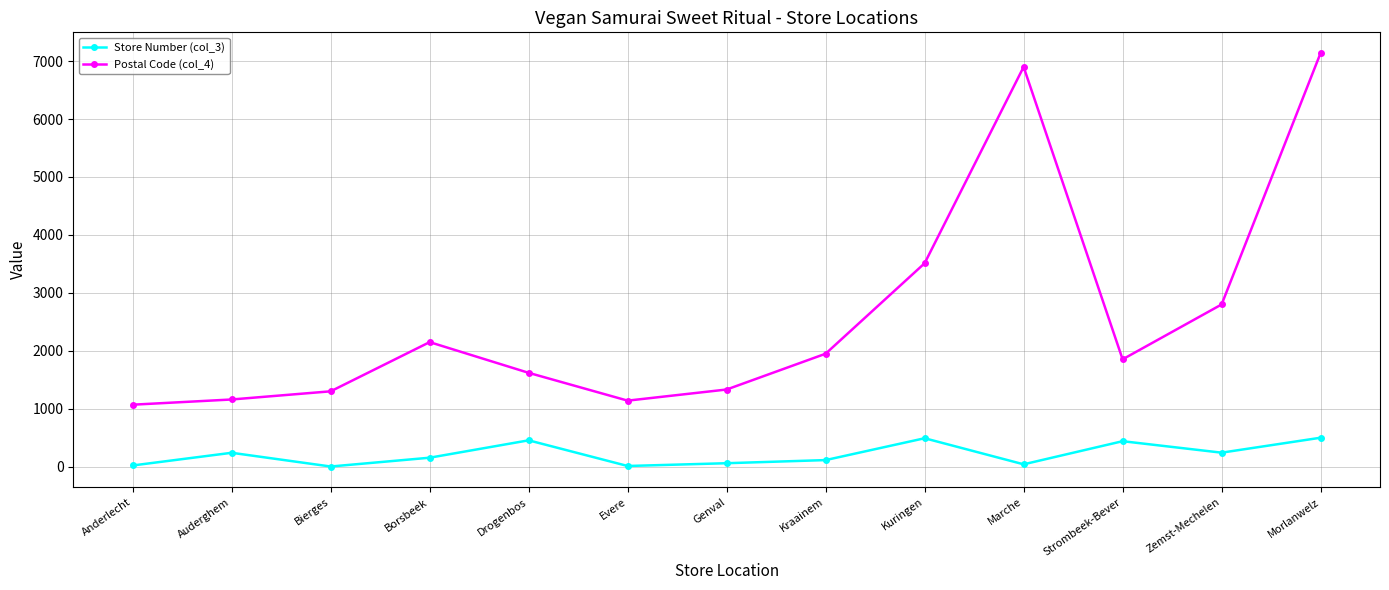

What is the smallest value displayed?

3